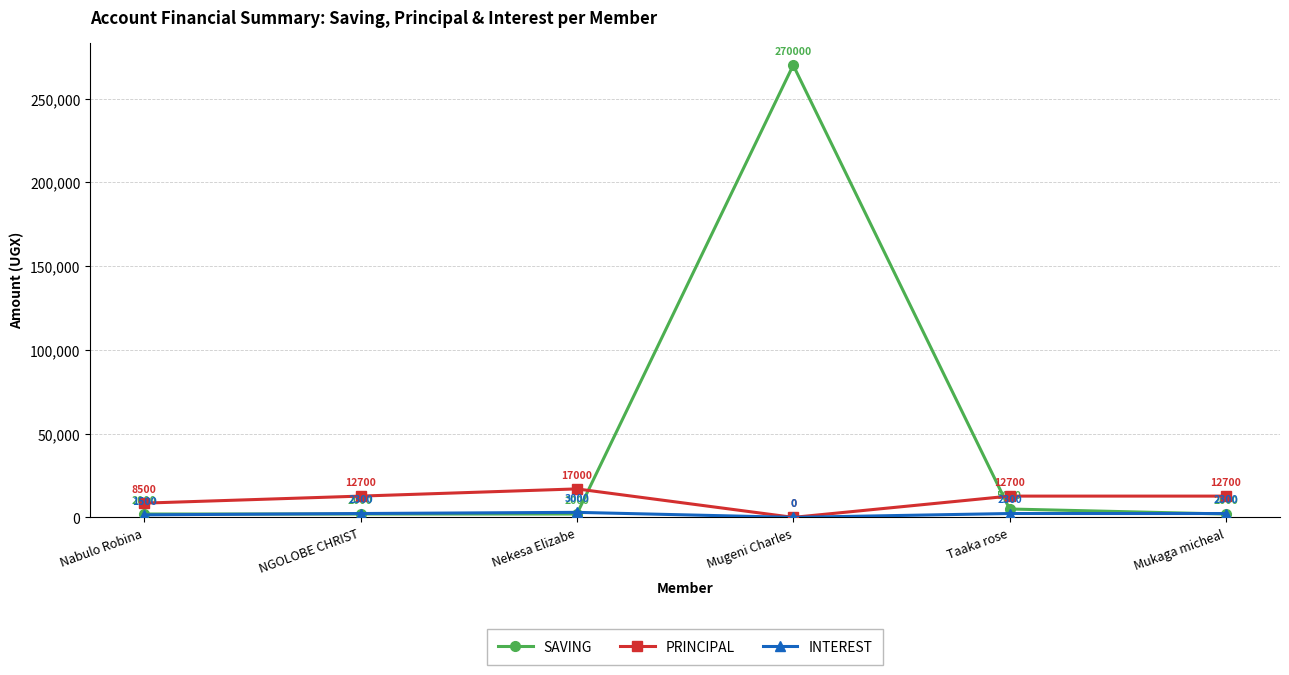

At which category is the sum across all series the highest?

Mugeni Charles